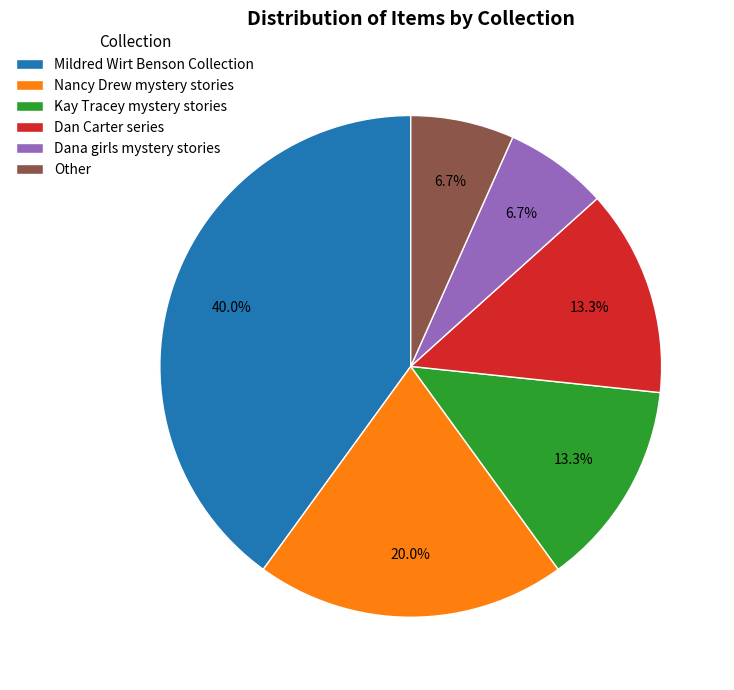

Which category has the biggest portion of the pie?

Mildred Wirt Benson Collection